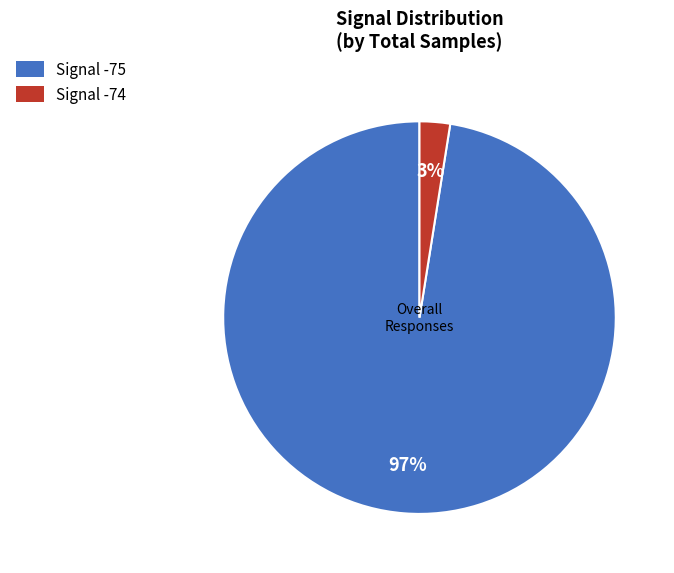

What is the smallest slice in the pie chart?

Signal -74